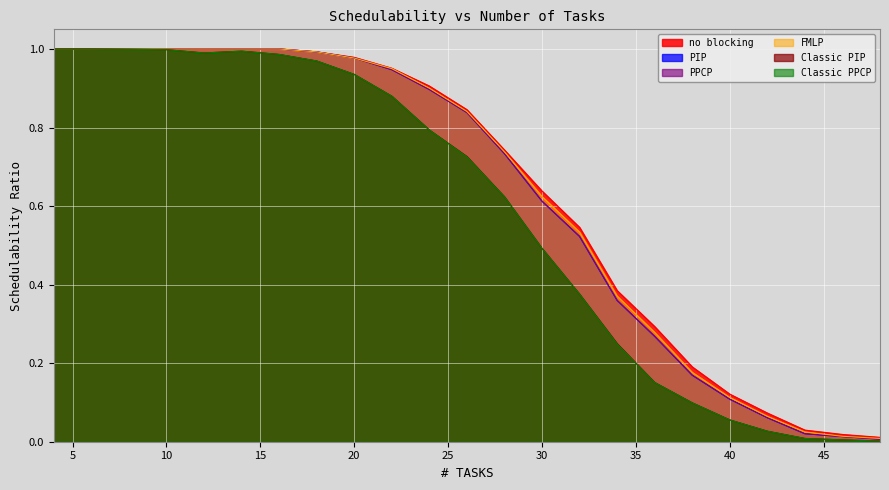

True or false: Classic PIP and Classic PPCP cross at least once.

False